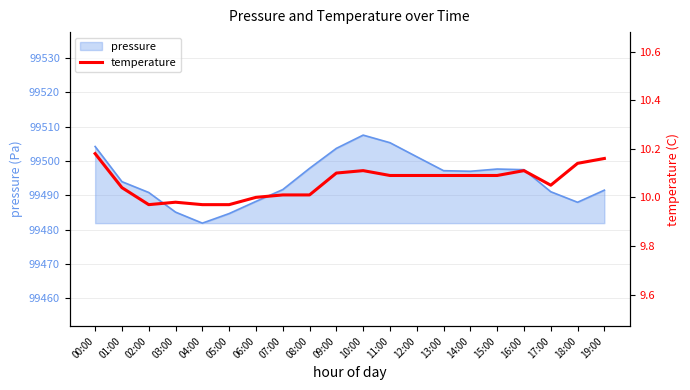

What position from the right is 03:00?

17